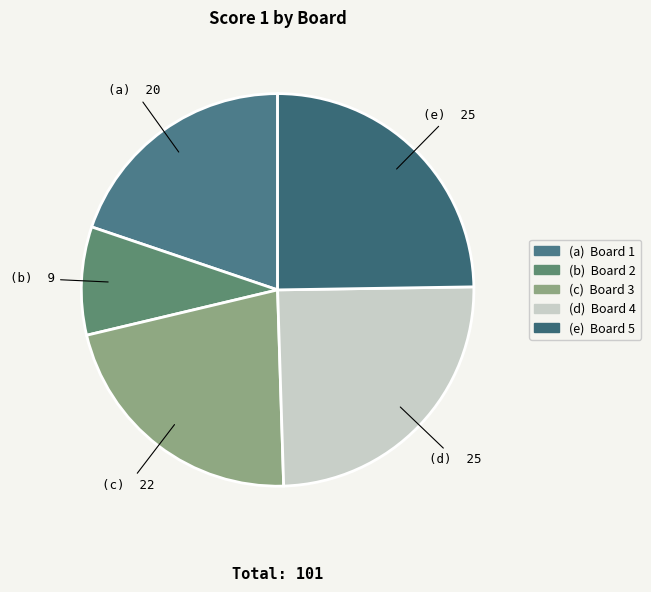

How many slices are in this pie chart?

5